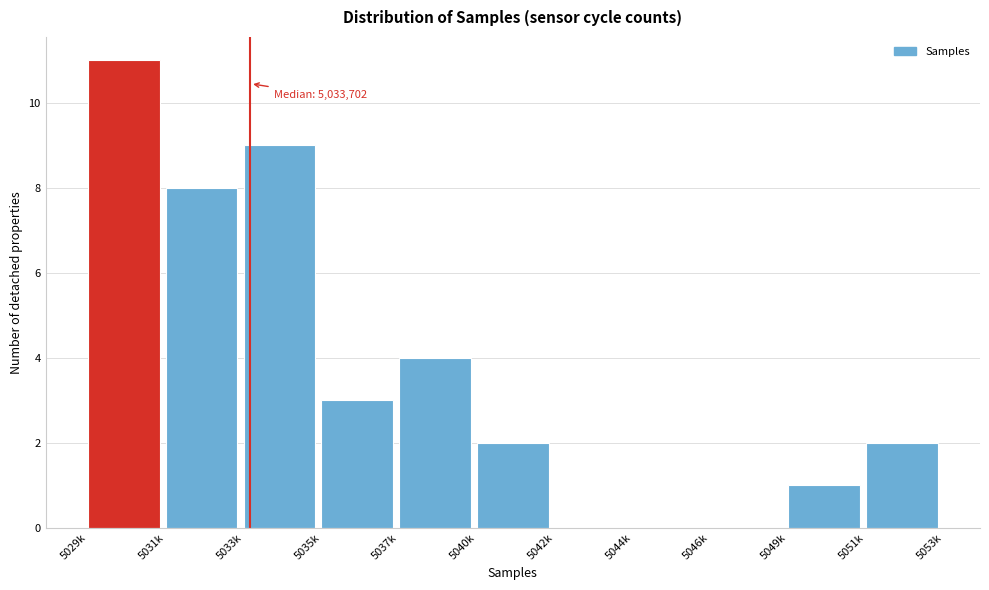

Reading left to right, extract all data points from this chart.

5029k=11	5031k=8	5033k=9	5035k=3	5037k=4	5040k=2	5042k=0	5044k=0	5046k=0	5049k=1	5051k=2